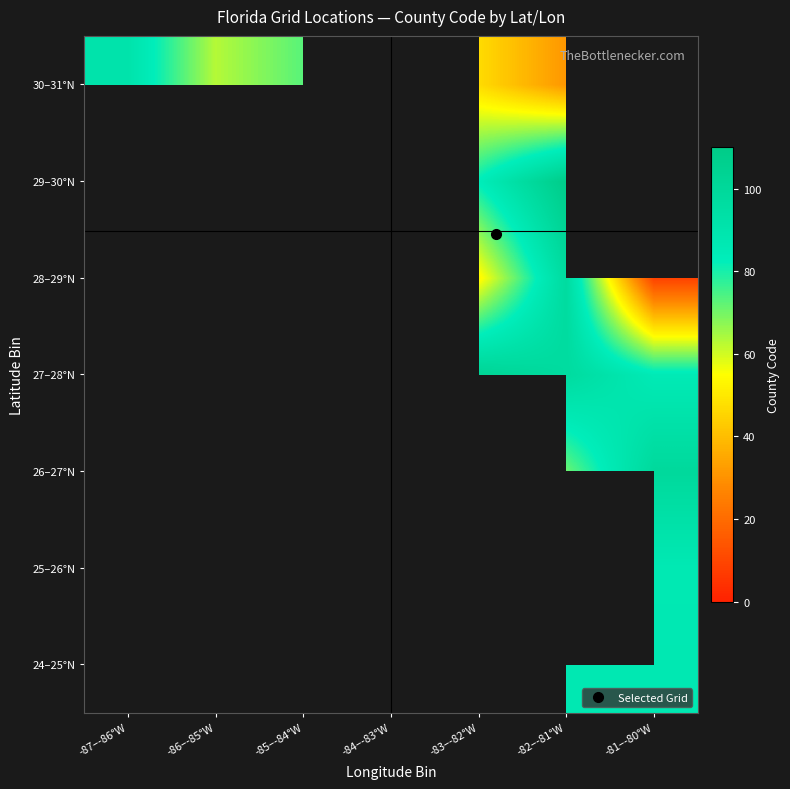

Rank the series by their maximum value, from lowest to highest.

24–25°N, 25–26°N, 26–27°N, 27–28°N, 28–29°N, 29–30°N, 30–31°N